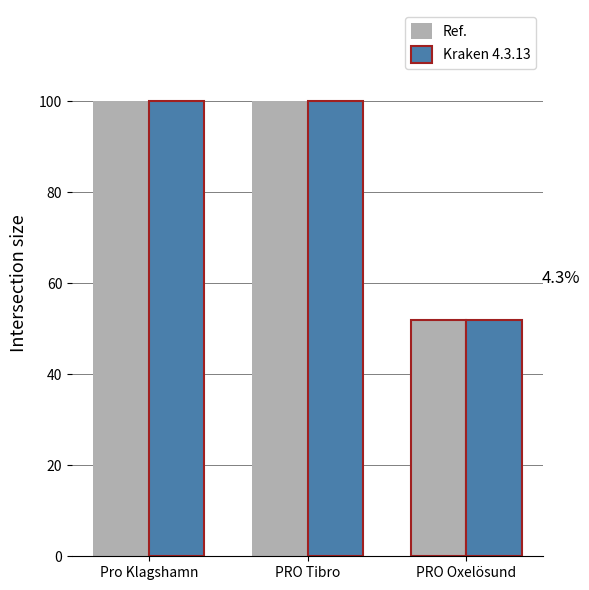

At how many categories does at least one series exceed 54?

2